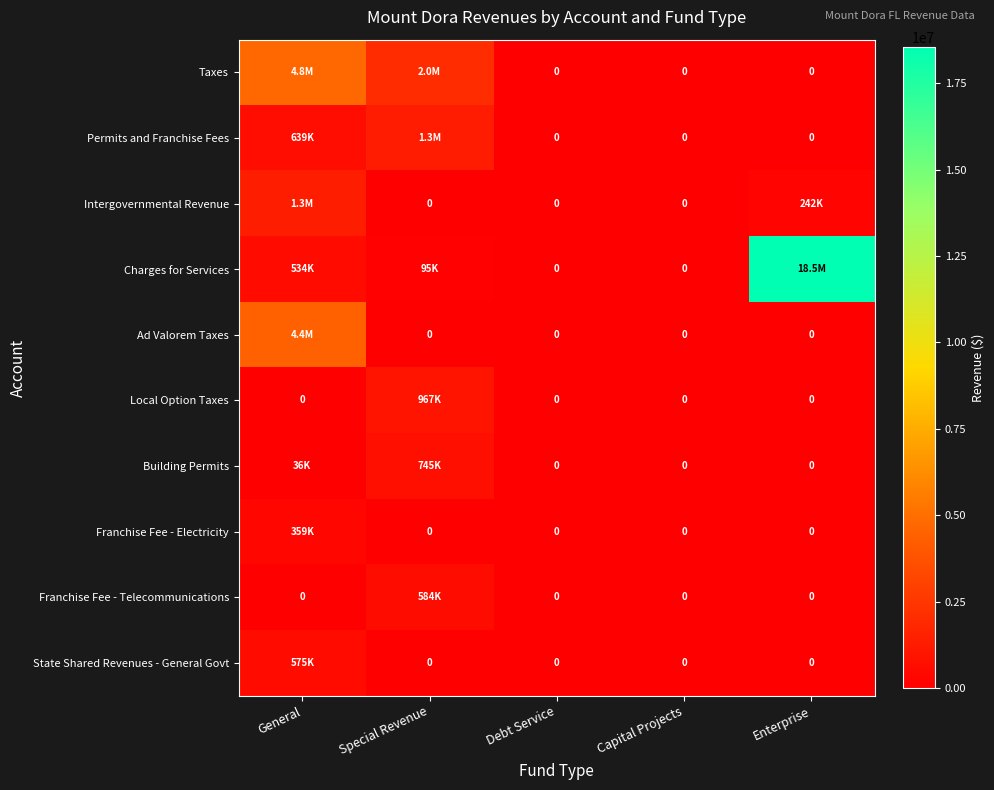

Rank the series by their maximum value, from lowest to highest.

Franchise Fee - Electricity, State Shared Revenues - General Govt, Franchise Fee - Telecommunications, Building Permits, Local Option Taxes, Permits and Franchise Fees, Intergovernmental Revenue, Ad Valorem Taxes, Taxes, Charges for Services